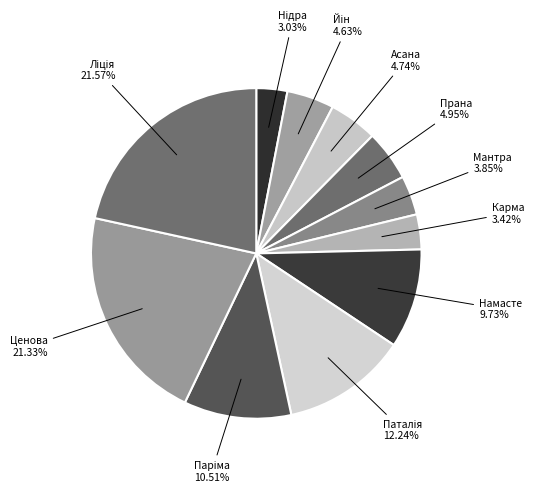

To the nearest percent, what is the difference between the largest and smallest slice percentages?

19%